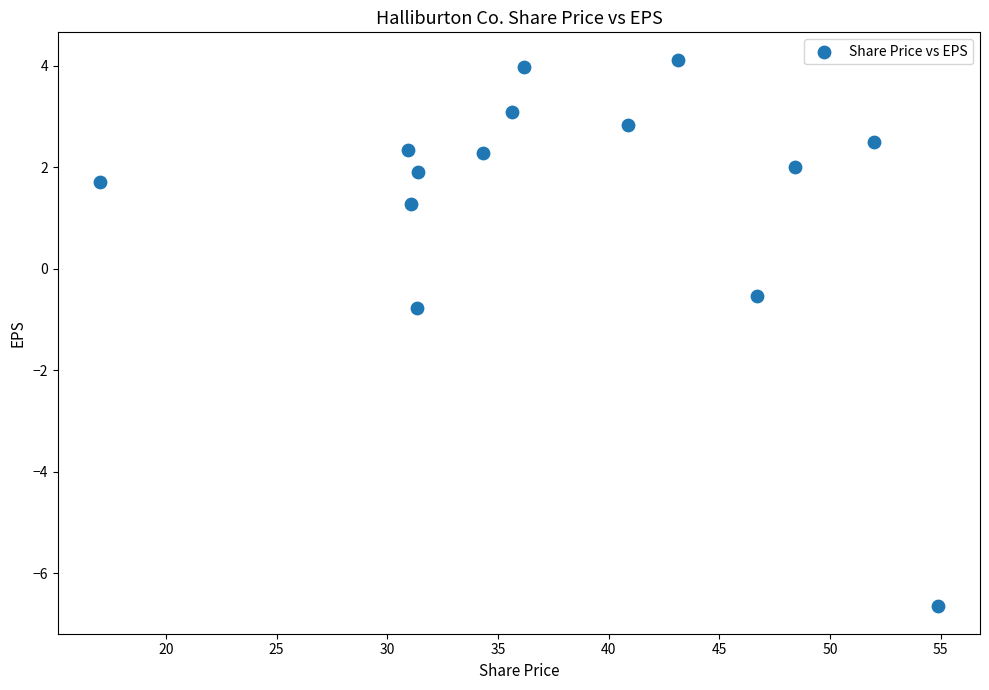

What Y value in the scatter plot is closest to -1?

-0.8